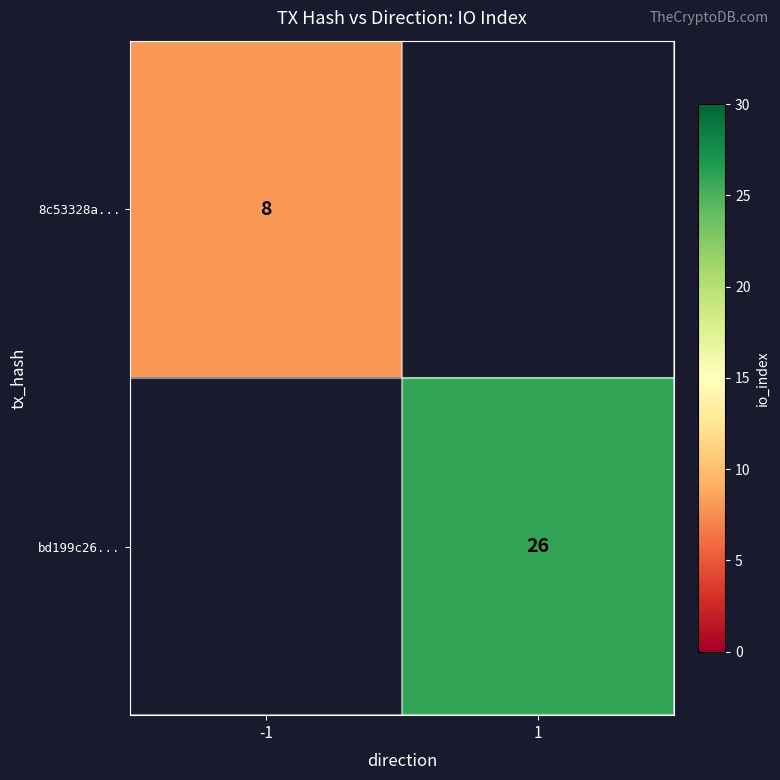

True or false: bd199c26... has a value of 26 at 1.

True